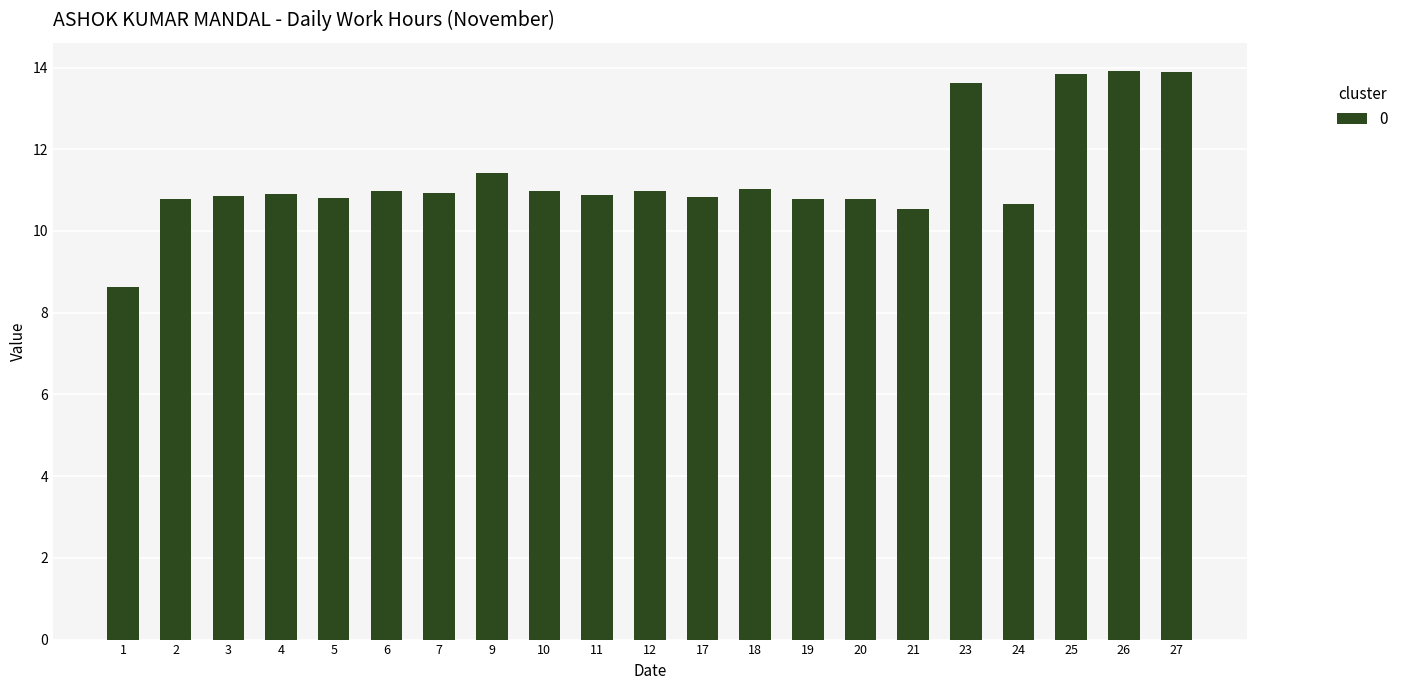

What is the ratio of the value at 6 to the value at 7?

1.0